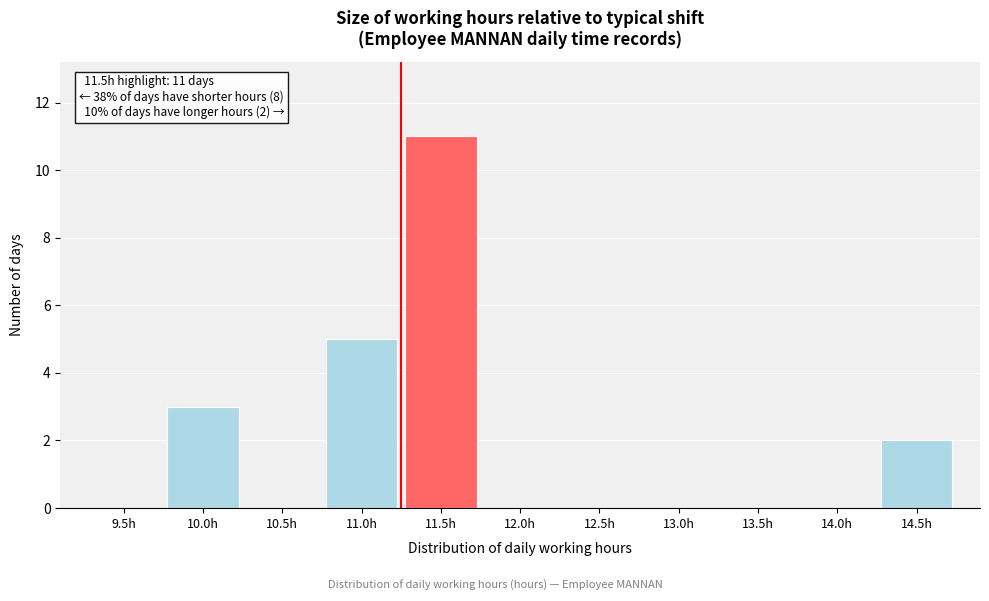

Reading right to left, extract all data points from this chart.

14.5h=2	14.0h=0	13.5h=0	13.0h=0	12.5h=0	12.0h=0	11.5h=11	11.0h=5	10.5h=0	10.0h=3	9.5h=0